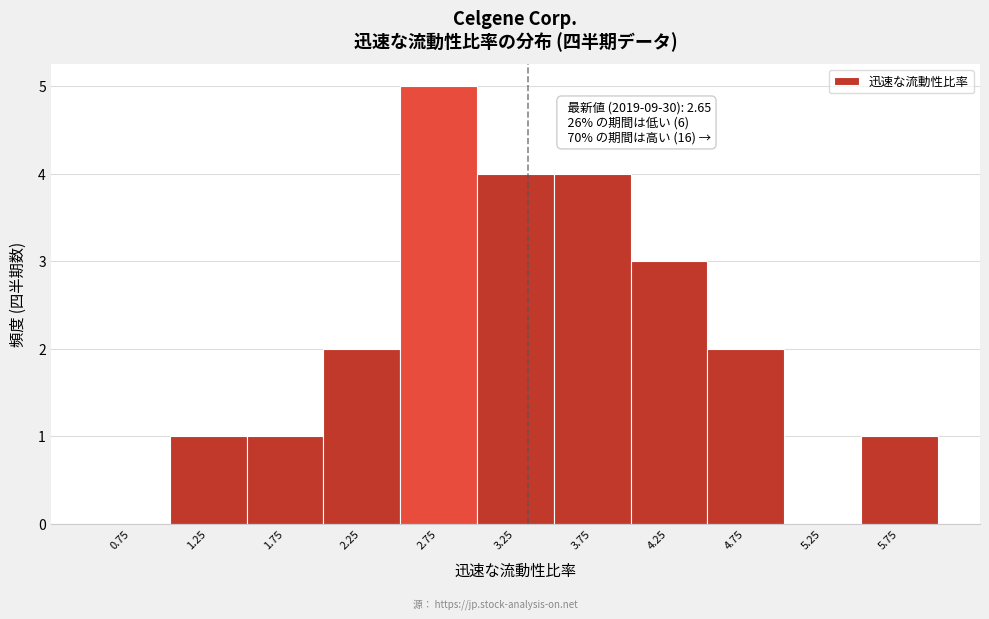

Over which range of the x-axis is the bar tallest?

2.5 to 3.0